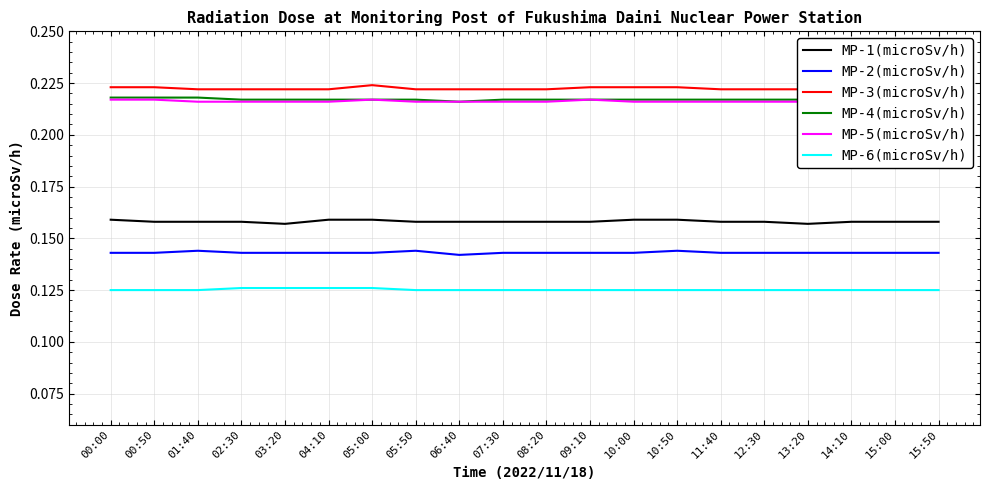

What is the value of the MP-4(microSv/h) point at the 14th from the left?

0.2